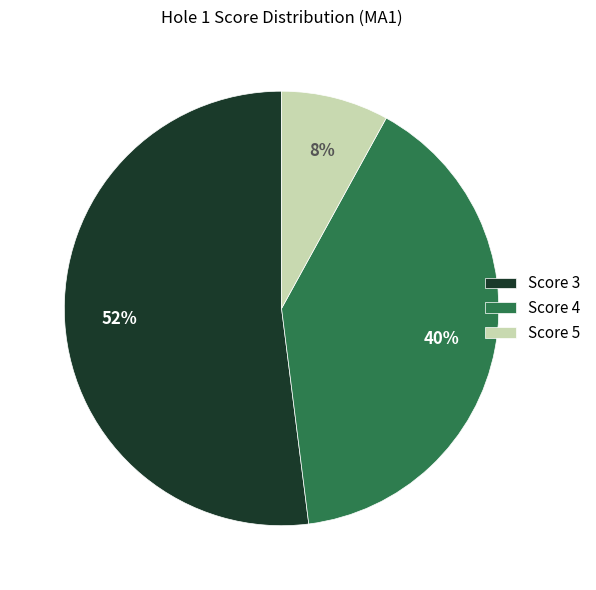

Count the number of slices in the pie.

3